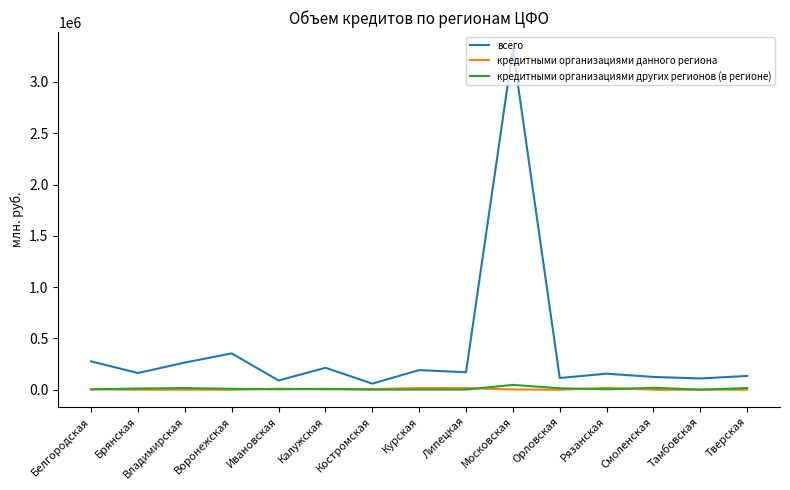

True or false: всего and кредитными организациями других регионов (в регионе) intersect in this chart.

False